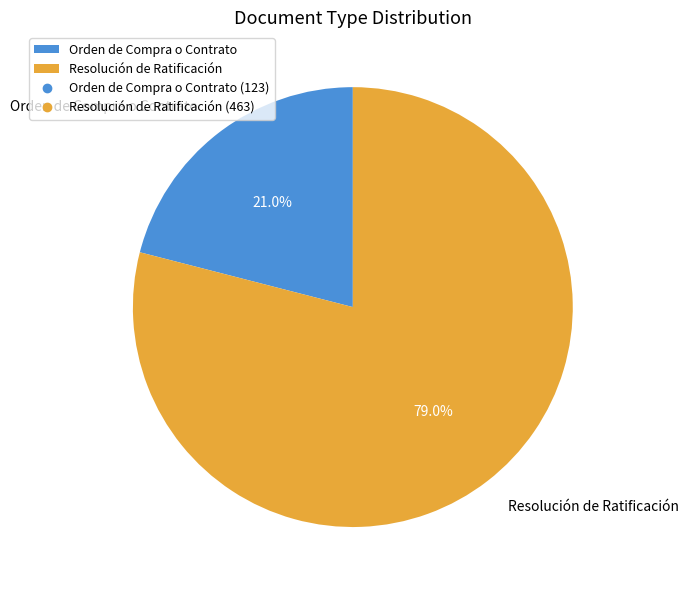

Which slice is the largest?

Resolución de Ratificación